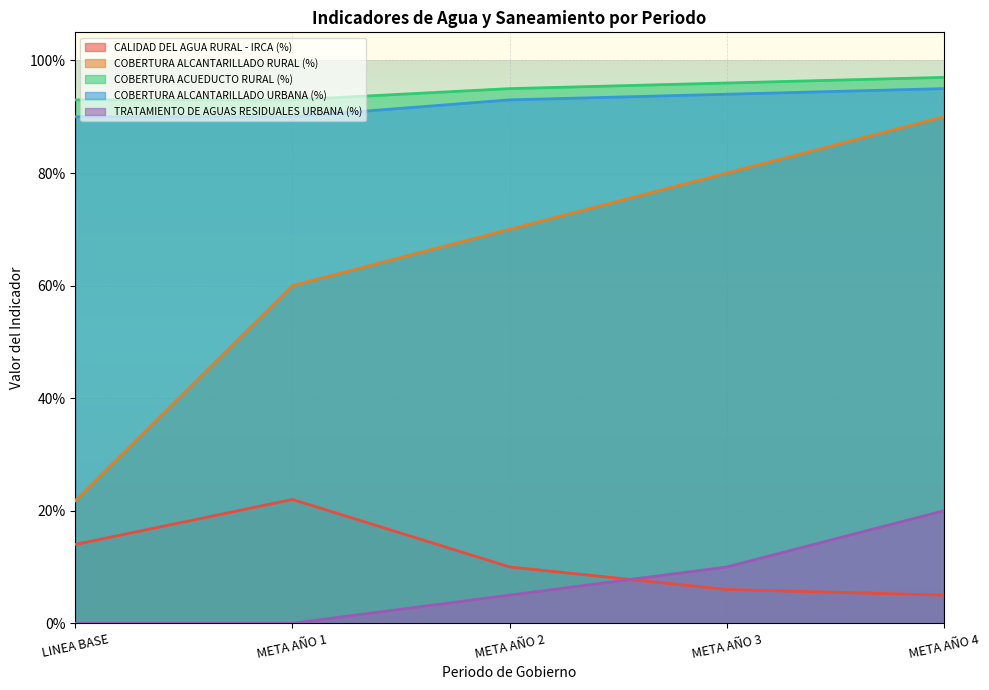

True or false: TRATAMIENTO DE AGUAS RESIDUALES URBANA (%) and COBERTURA ALCANTARILLADO URBANA (%) cross at least once.

False